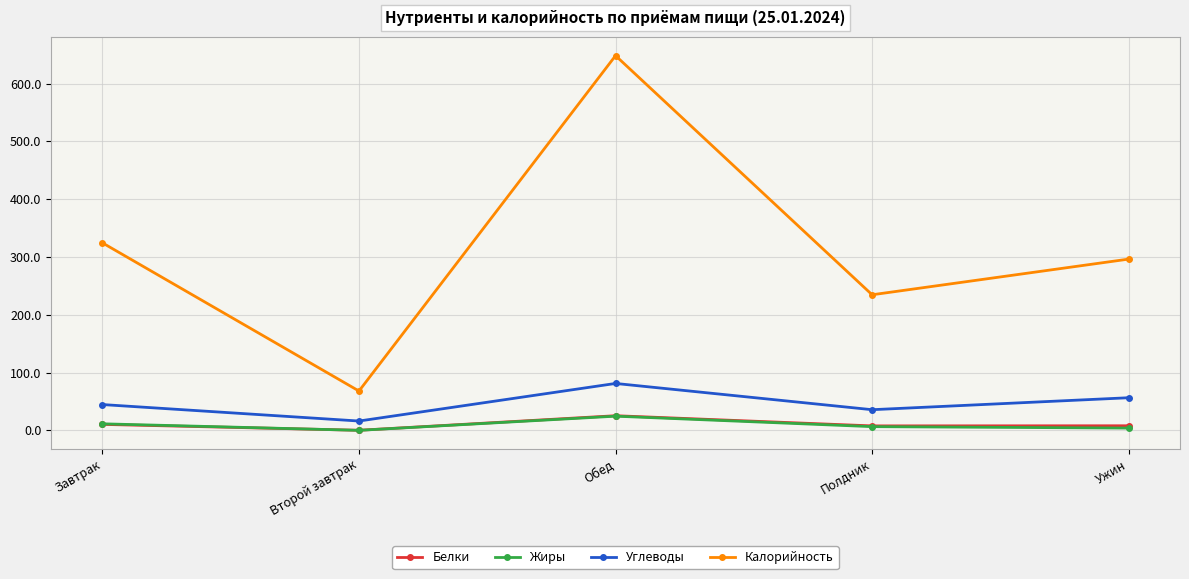

What is the value of the Белки point at the 3rd from the left?

25.5